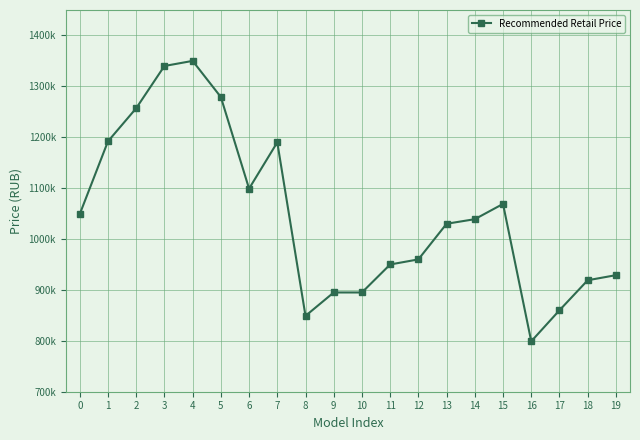

What is the average value?

1047500